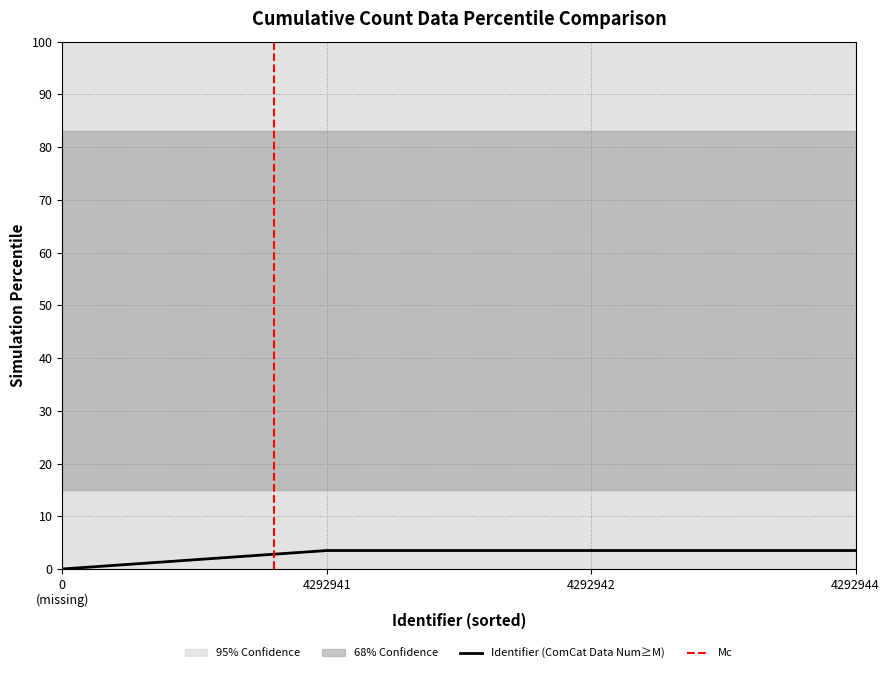

Is it true that Identifier (ComCat Data Num≥M) equals 3.5 at 4292941?

True